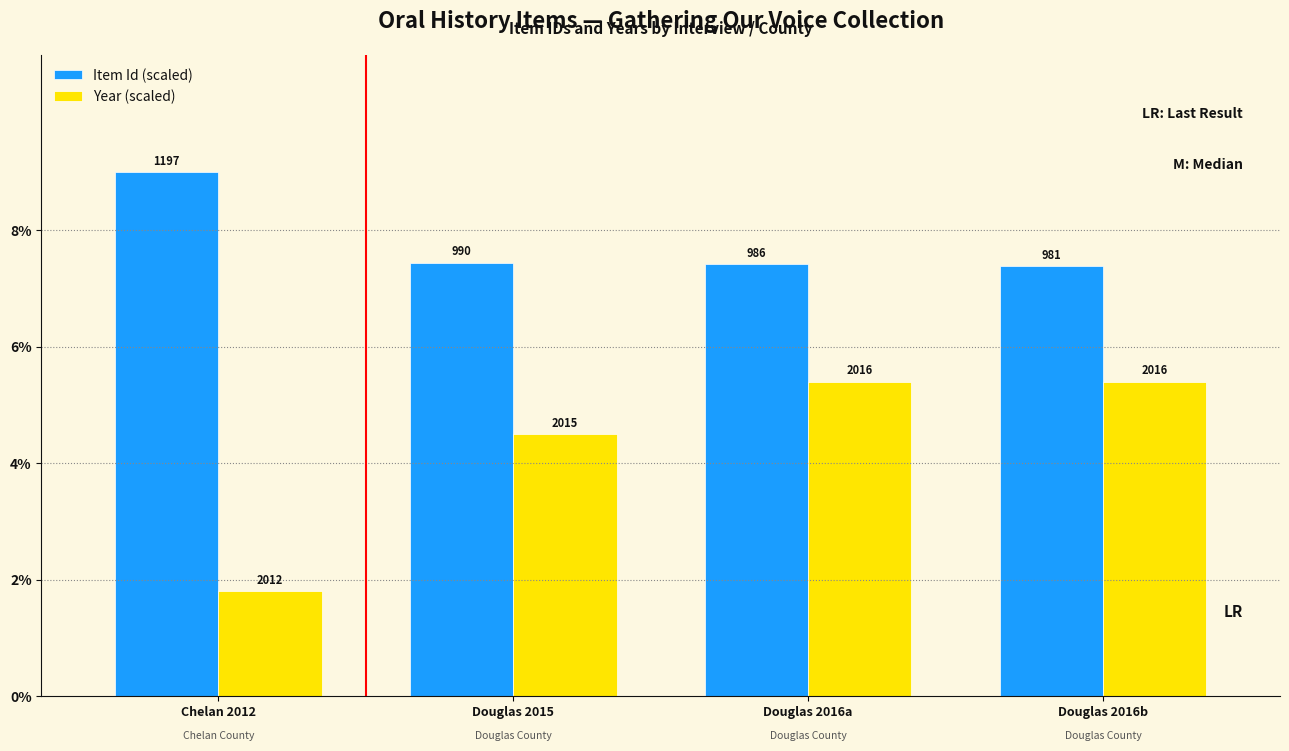

What are all the series names shown in the legend?

Item Id (scaled), Year (scaled)